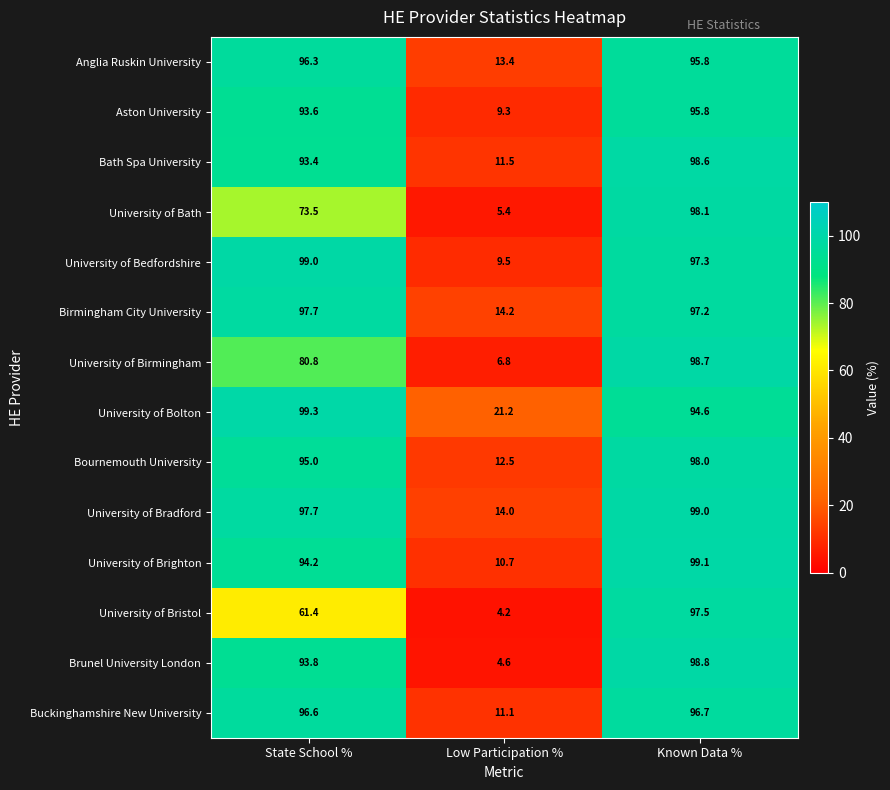

What is the sum of the Birmingham City University values at State School % and Known Data %?

194.9